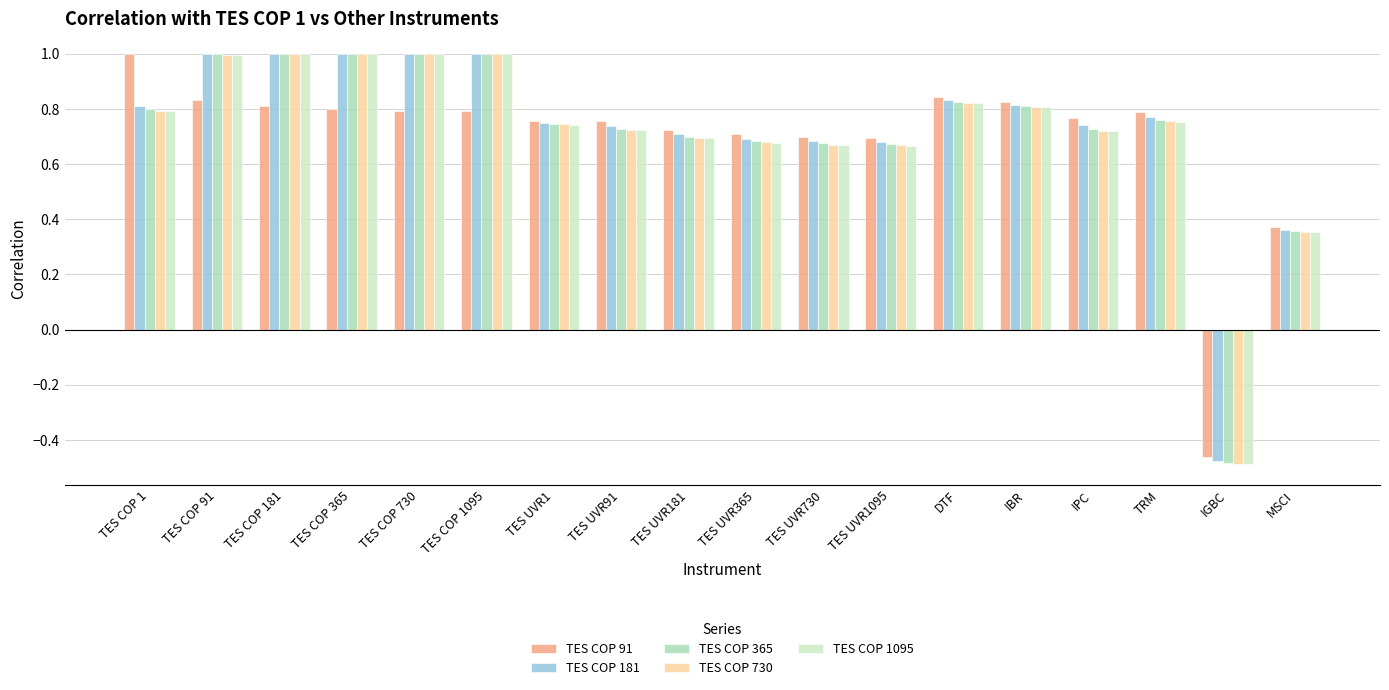

What is the difference between the maximum and minimum values in the TES COP 91 series?

1.5